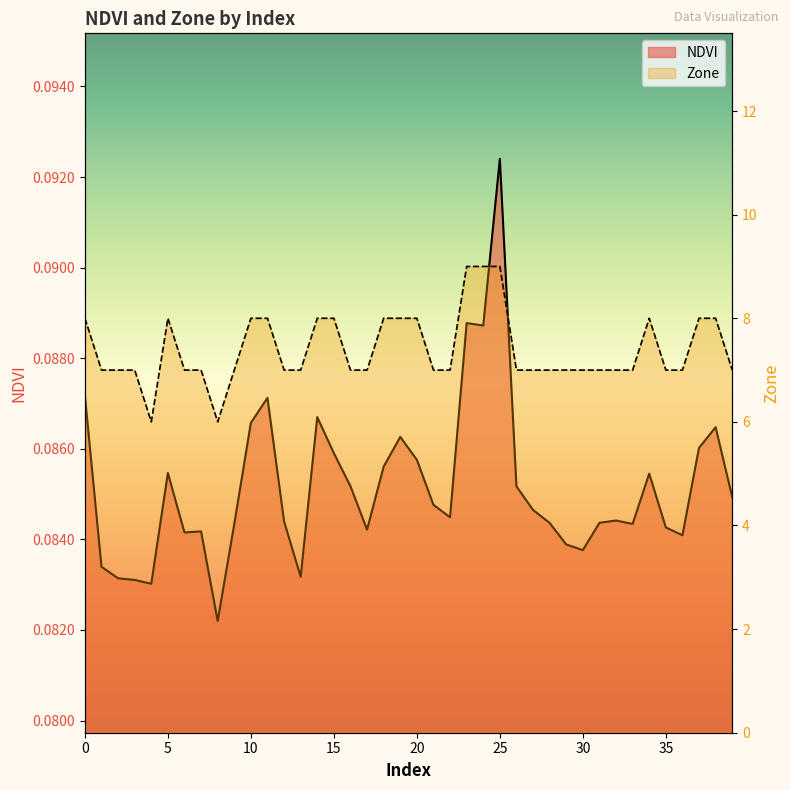

True or false: Zone and NDVI cross at least once.

False